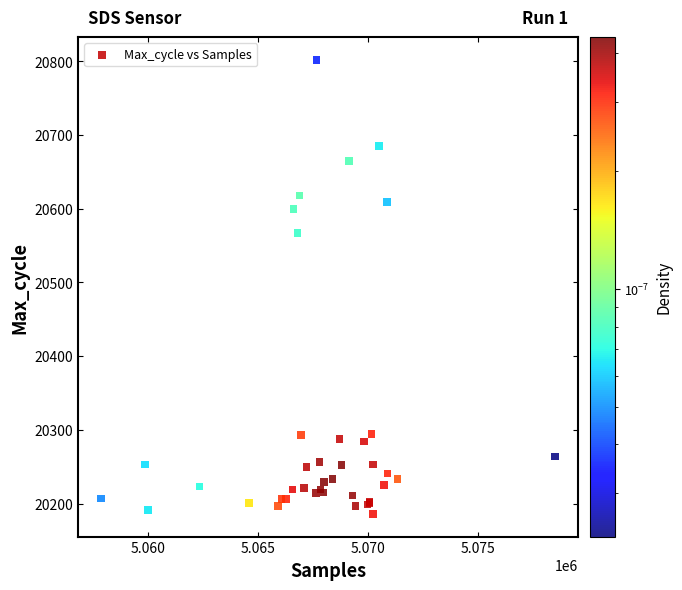

What Y value in the scatter plot is closest to 20494?

20567